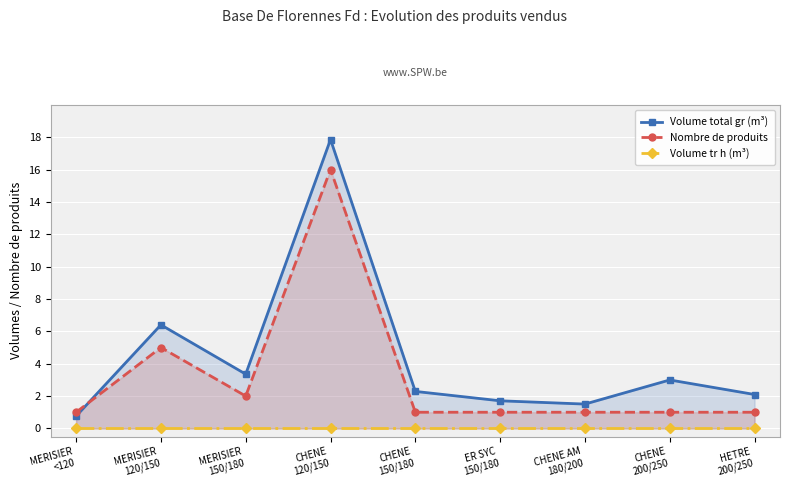

At which label does Nombre de produits reach its minimum?

MERISIER
<120